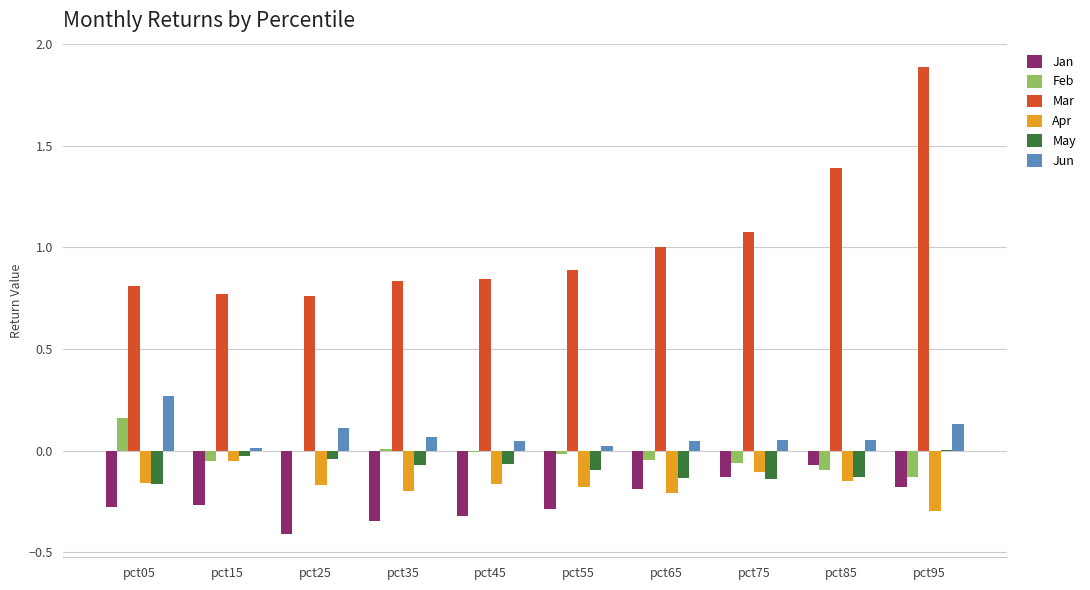

What is the greatest value displayed?

1.9